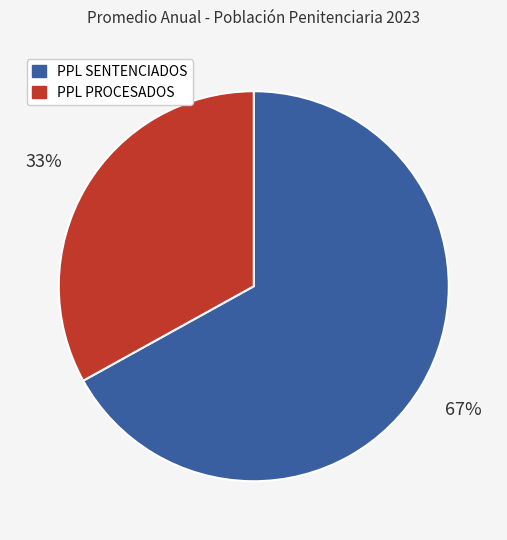

Between PPL SENTENCIADOS and PPL PROCESADOS, which is larger?

PPL SENTENCIADOS